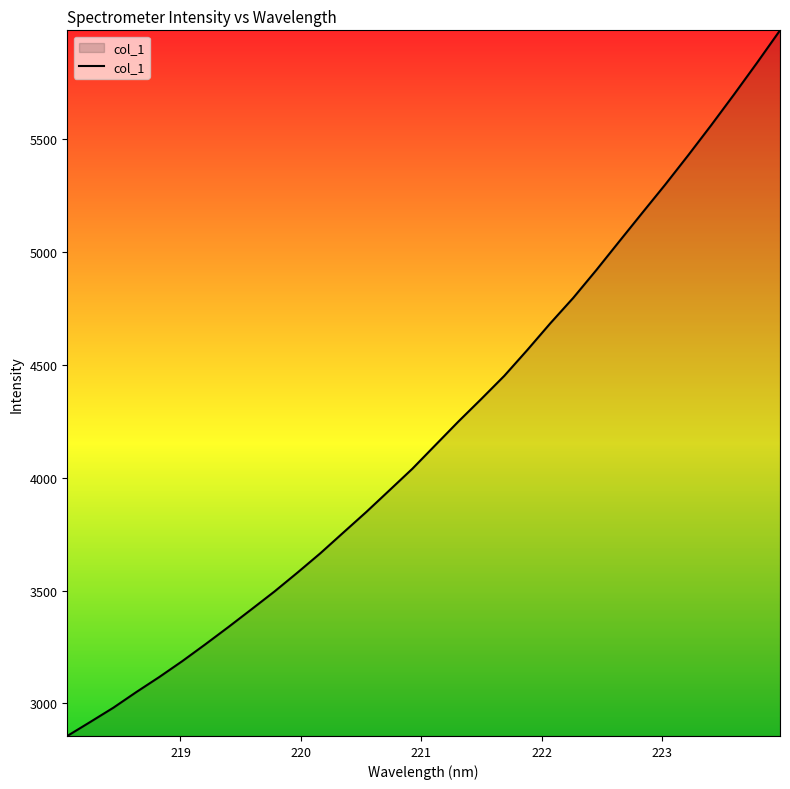

How many lines are shown in the chart?

1